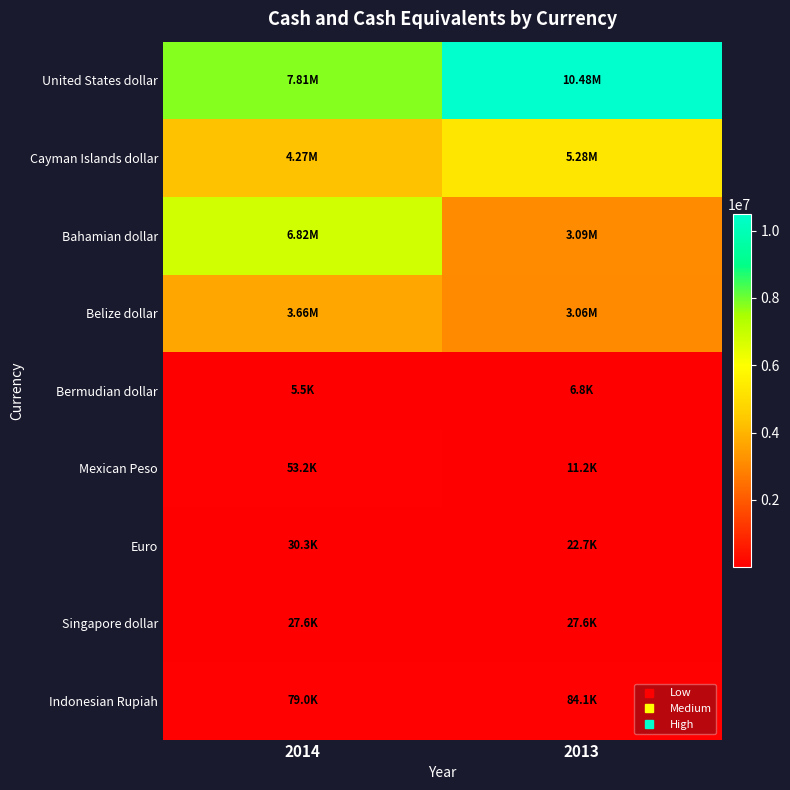

Reading left to right, extract all data points from this chart.

United States dollar: 2014=7809107	2013=10484207
Cayman Islands dollar: 2014=4274025	2013=5275615
Bahamian dollar: 2014=6822761	2013=3090021
Belize dollar: 2014=3658705	2013=3055990
Bermudian dollar: 2014=5507	2013=6759
Mexican Peso: 2014=53203	2013=11227
Euro: 2014=30291	2013=22731
Singapore dollar: 2014=27641	2013=27644
Indonesian Rupiah: 2014=78991	2013=84058